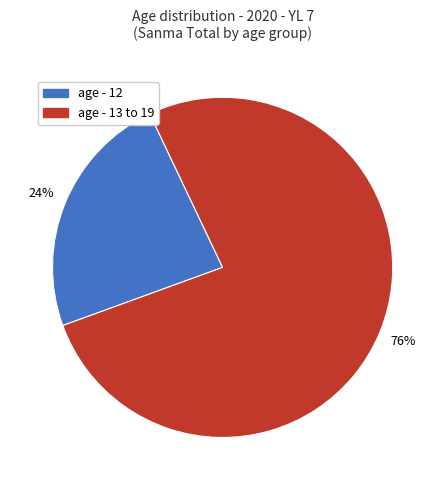

Do age - 12 and age - 13 to 19 together represent more than half of the pie?

Yes